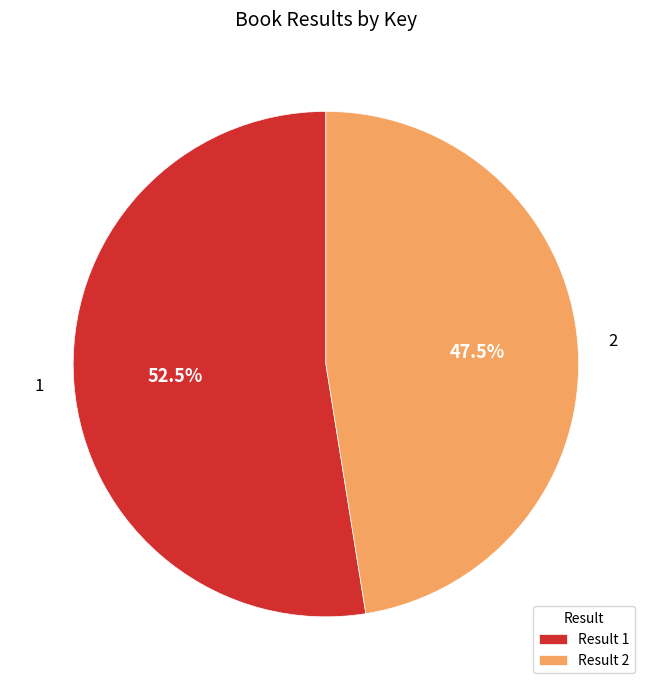

What is the ratio of the value at 1 to the value at 2?

1.1